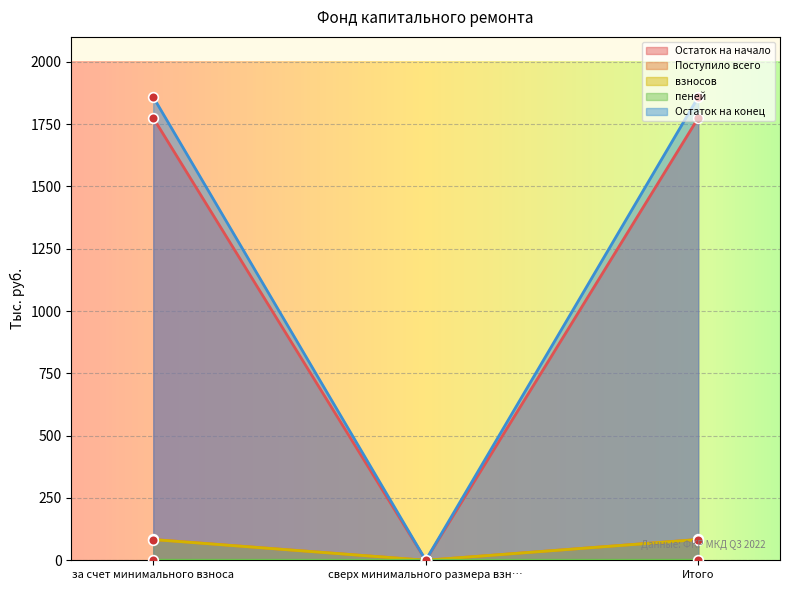

The Остаток на конец series shows -638.9 at сверх минимального размера взн…. True or false?

False